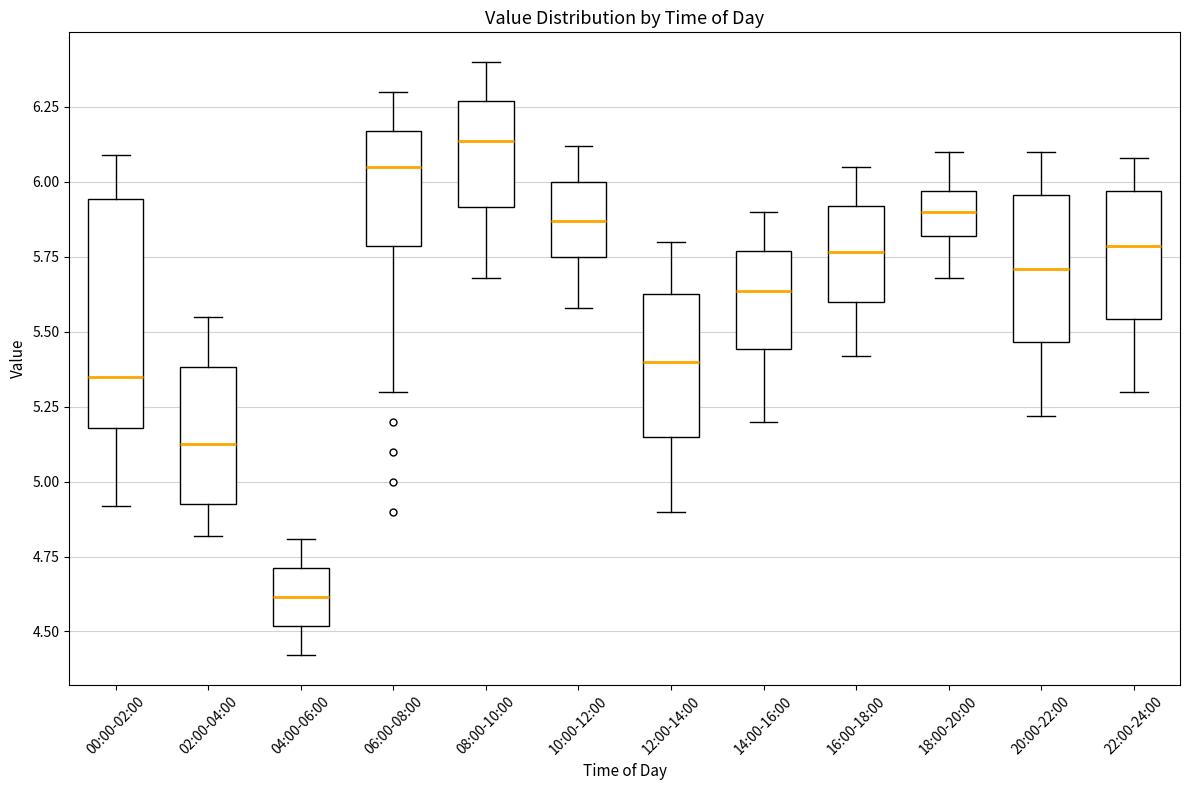

Reading left to right, transcribe this box plot: for each box, give where its median line is, the range the box spans, and where its two whiskers end, as read against the y-axis. The values are not printed on the chart, so give them approximately, as read against the axis.

00:00-02:00: median 5.35, box 5.20 to 5.95, whiskers 4.90 to 6.10
02:00-04:00: median 5.15, box 4.95 to 5.40, whiskers 4.80 to 5.55
04:00-06:00: median 4.60, box 4.50 to 4.70, whiskers 4.40 to 4.80
06:00-08:00: median 6.05, box 5.80 to 6.15, whiskers 5.30 to 6.30
08:00-10:00: median 6.15, box 5.90 to 6.25, whiskers 5.70 to 6.40
10:00-12:00: median 5.85, box 5.75 to 6.00, whiskers 5.60 to 6.10
12:00-14:00: median 5.40, box 5.15 to 5.65, whiskers 4.90 to 5.80
14:00-16:00: median 5.65, box 5.45 to 5.75, whiskers 5.20 to 5.90
16:00-18:00: median 5.75, box 5.60 to 5.90, whiskers 5.40 to 6.05
18:00-20:00: median 5.90, box 5.80 to 5.95, whiskers 5.70 to 6.10
20:00-22:00: median 5.70, box 5.45 to 5.95, whiskers 5.20 to 6.10
22:00-24:00: median 5.80, box 5.55 to 5.95, whiskers 5.30 to 6.10